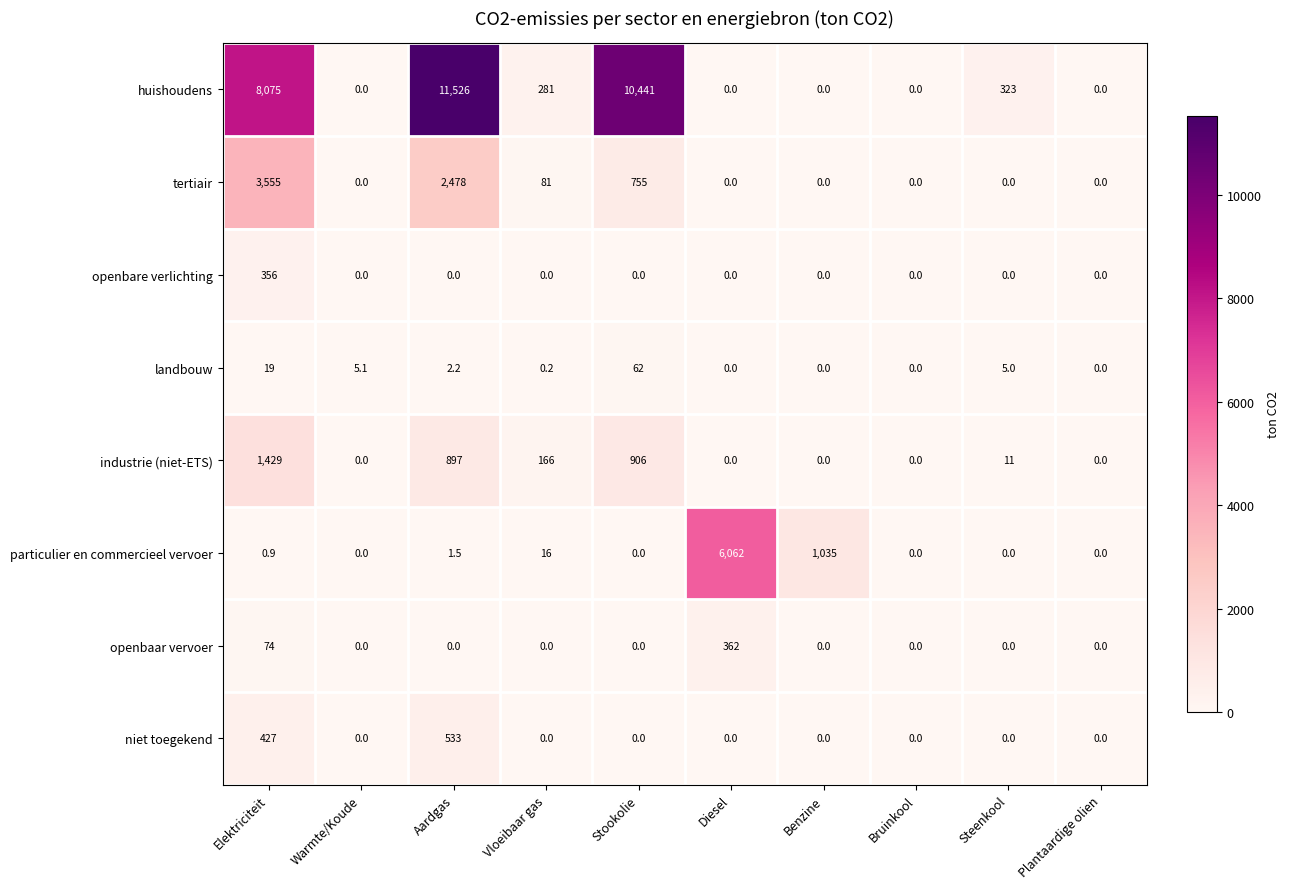

What is the greatest value displayed?

11526.0